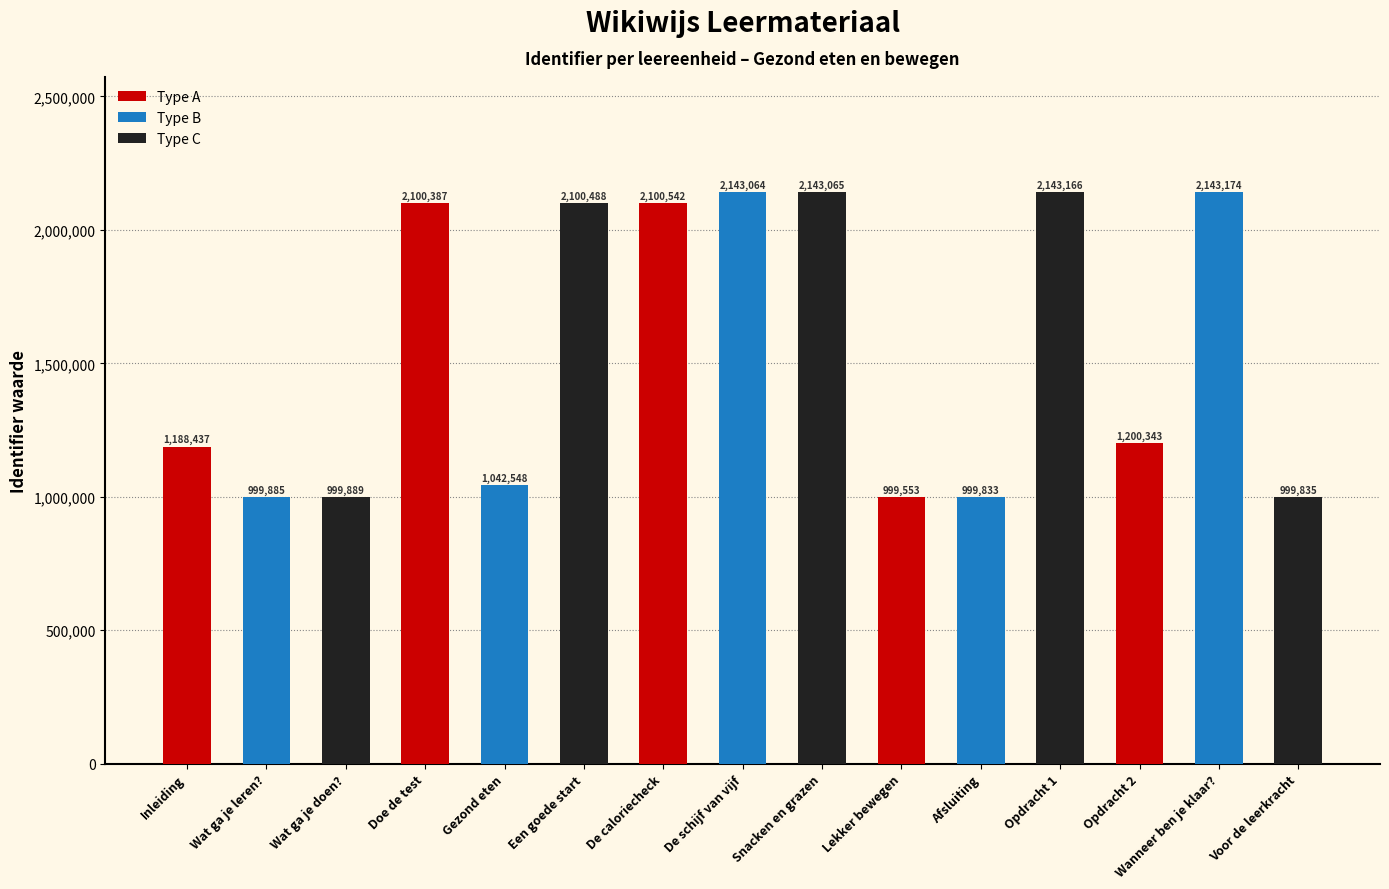

How many series are shown in this chart?

1